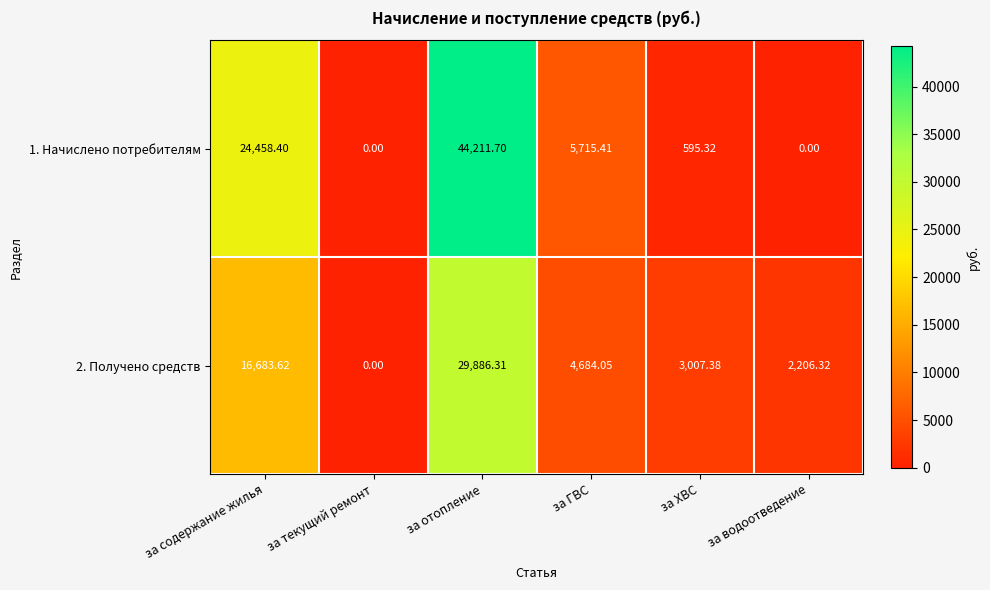

Where is 2. Получено средств nearest to the value 14943?

за содержание жилья